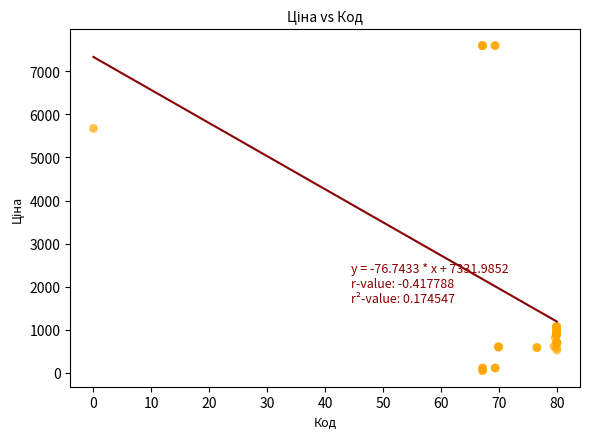

What Y value in the scatter plot is closest to 3826?

5673.8